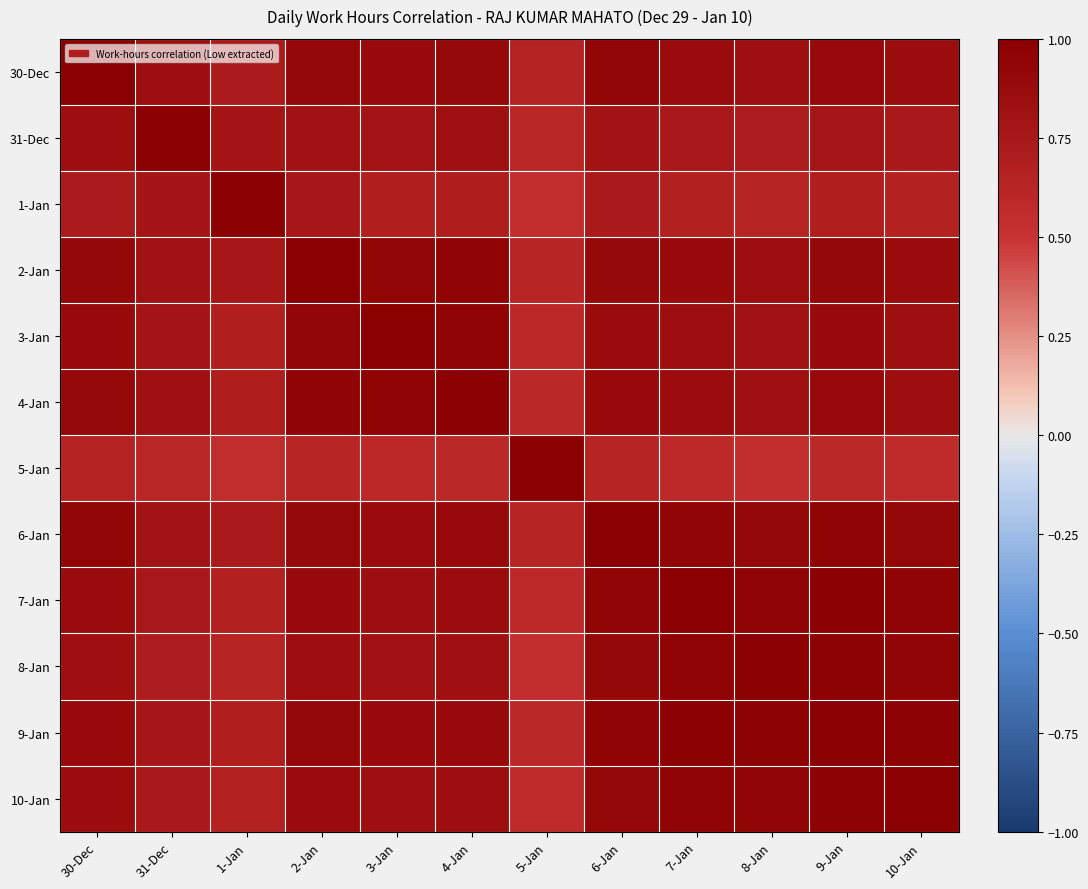

At which category does the chart reach its minimum across all series?

8-Jan